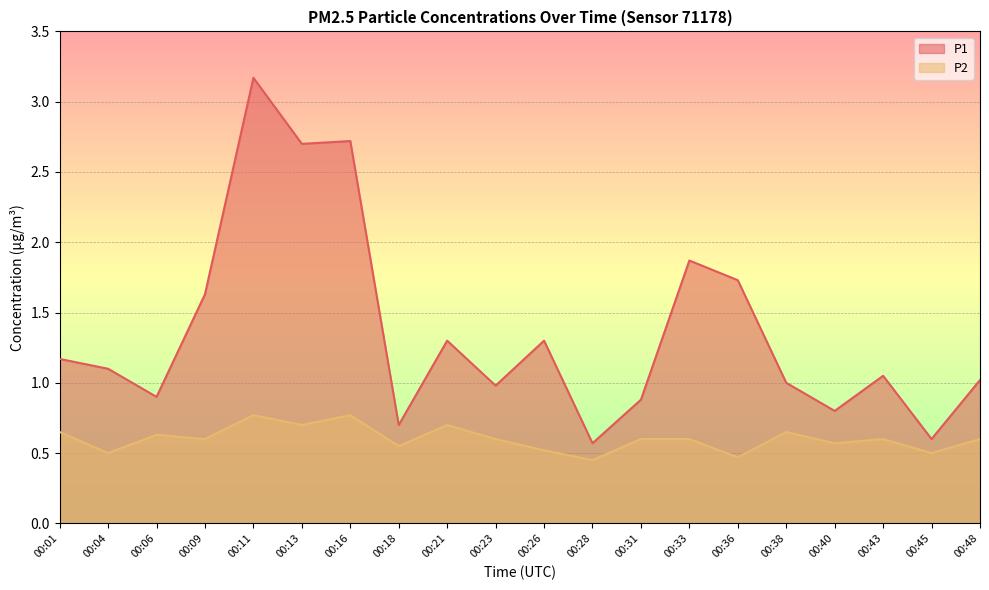

List the labels in order of P1 value, largest first.

00:11, 00:16, 00:13, 00:33, 00:36, 00:09, 00:21, 00:26, 00:01, 00:04, 00:43, 00:48, 00:38, 00:23, 00:06, 00:31, 00:40, 00:18, 00:45, 00:28